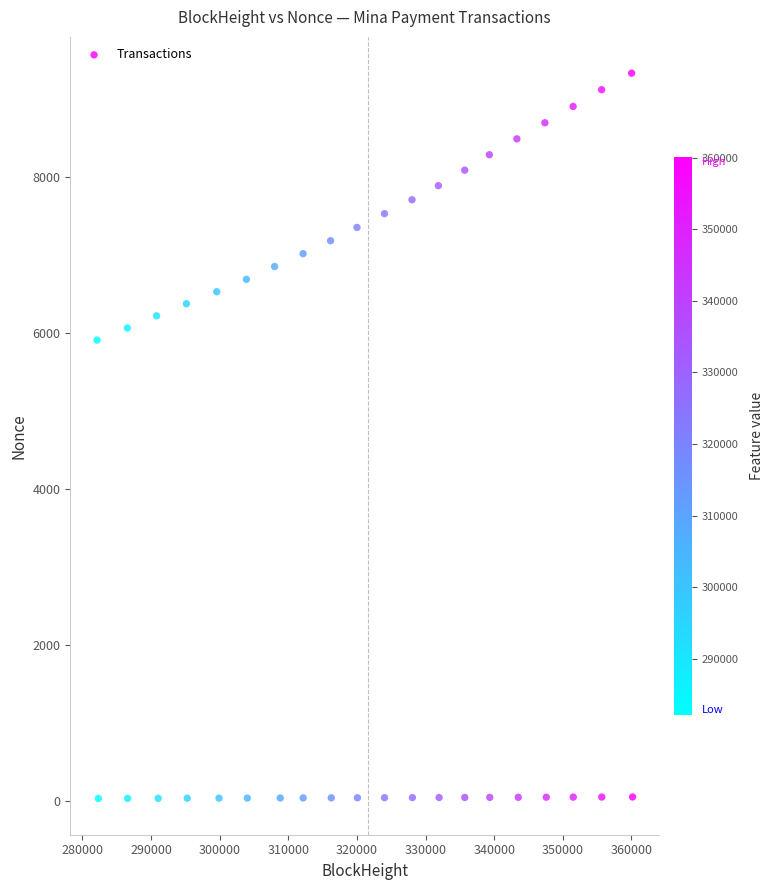

What is the range of Y values (max minus min)?

9298